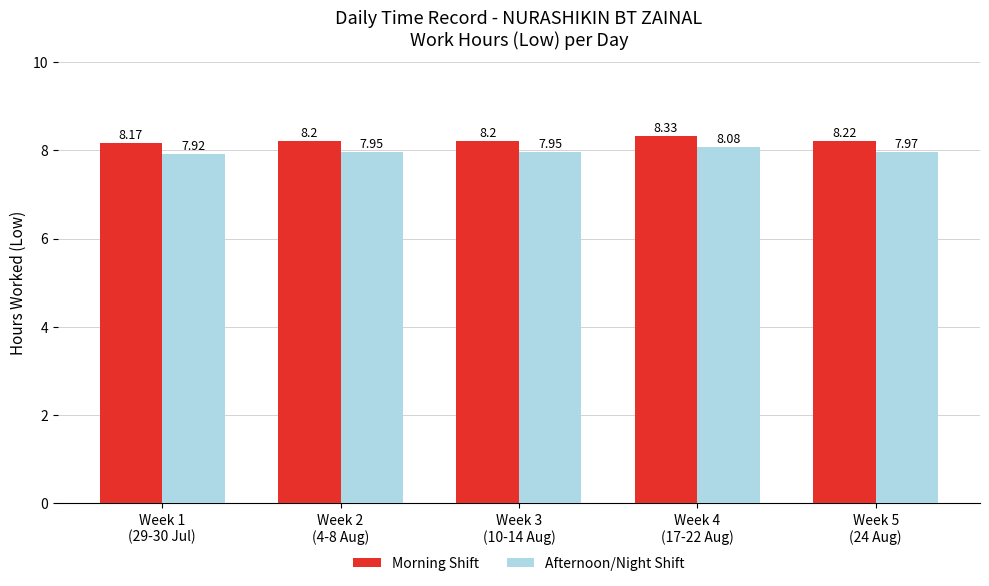

What are all the series names shown in the legend?

Morning Shift, Afternoon/Night Shift